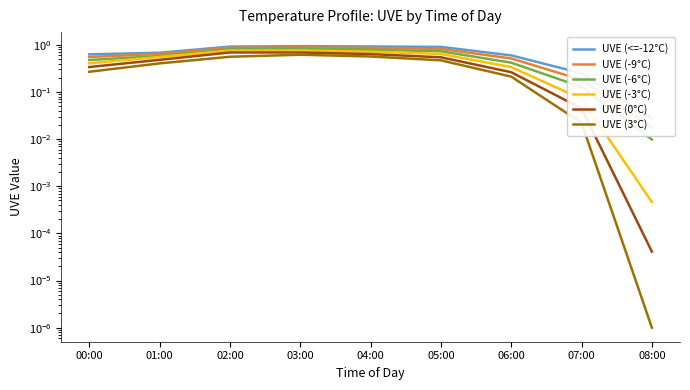

Between 08:00 and 00:00, which is larger?

00:00